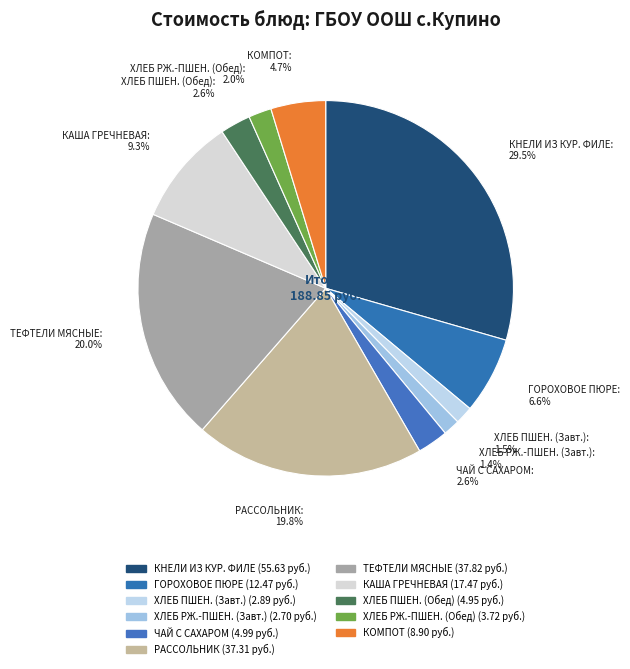

To the nearest percent, what is the difference between the largest and smallest slice percentages?

28%